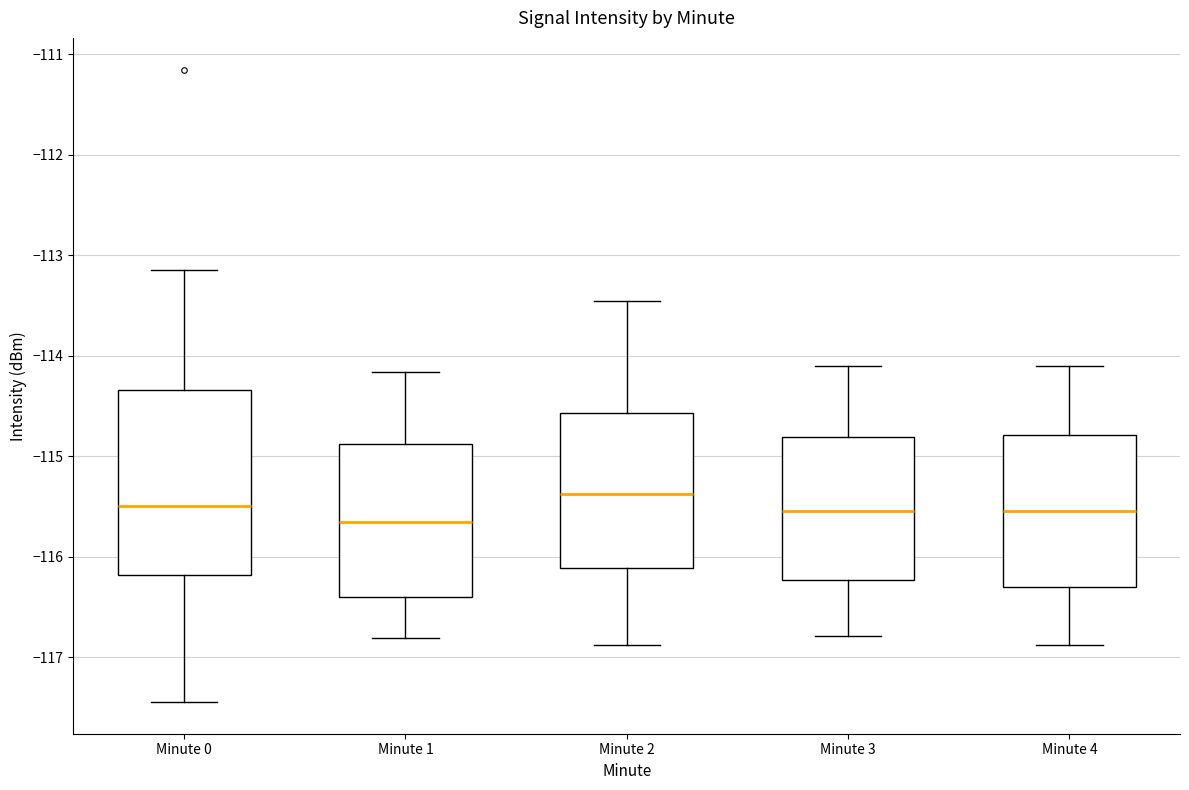

Which box has the highest median line?

Minute 2